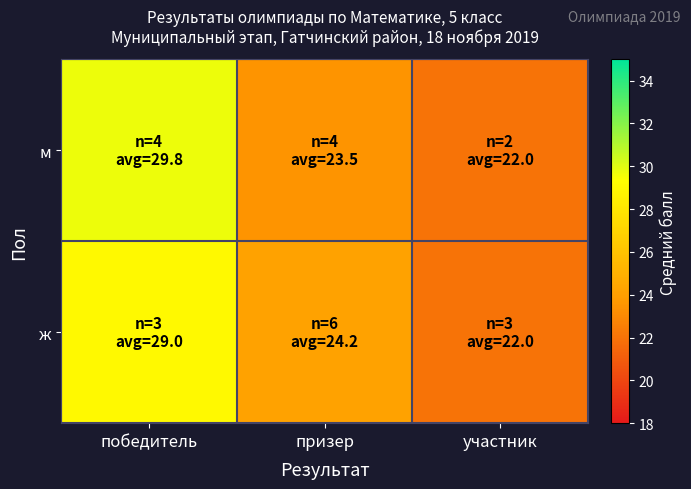

Reading right to left, transcribe all the data shown in this chart.

м: участник=22.0	призер=23.5	победитель=29.8
ж: участник=22.0	призер=24.2	победитель=29.0